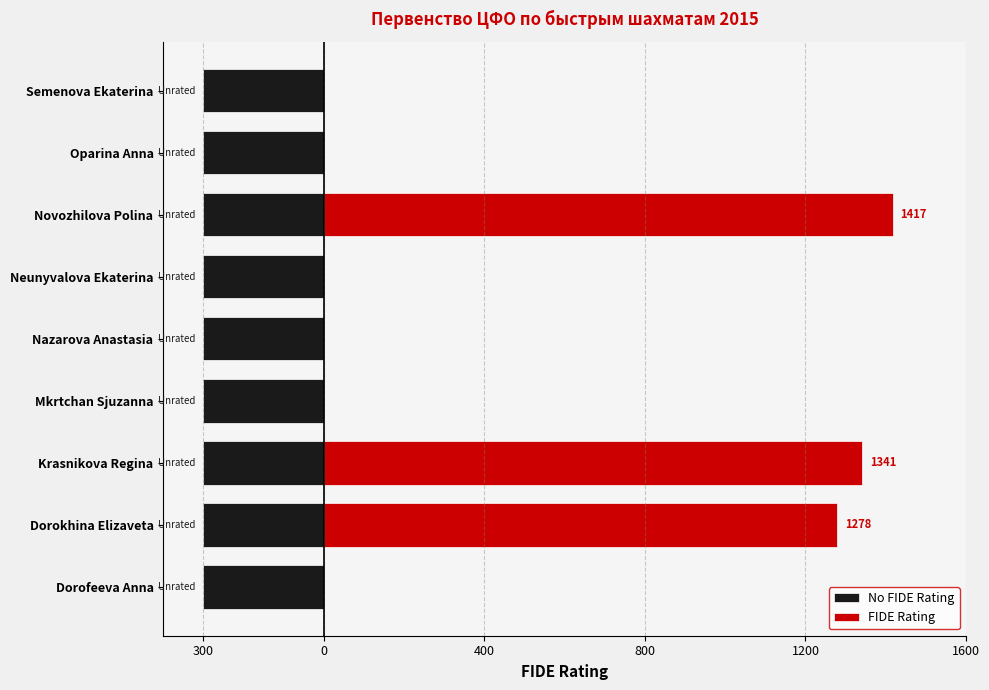

The value of No FIDE Rating at 1600 is 0.3. True or false?

False